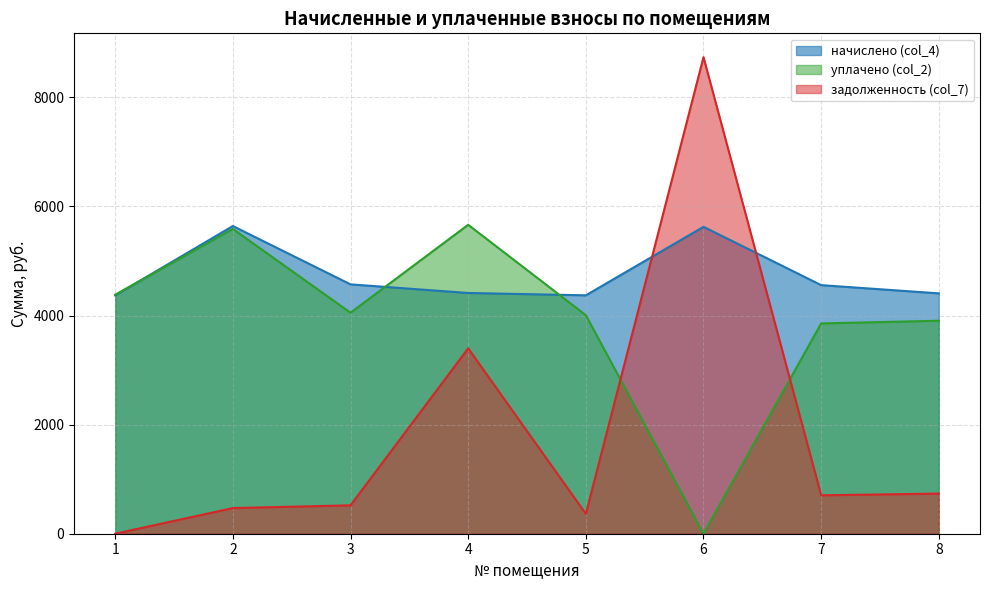

How many values in the уплачено (col_2) series exceed 4051?

4